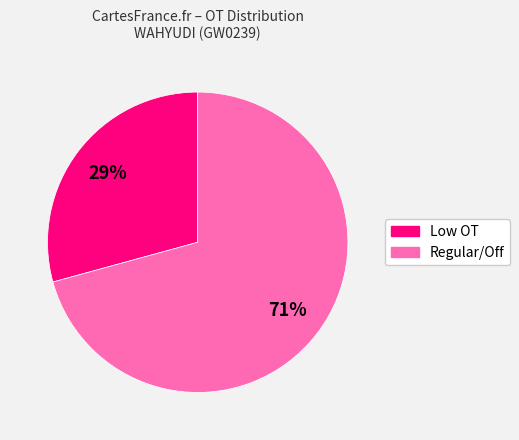

To the nearest percent, what is the average slice percentage?

50%